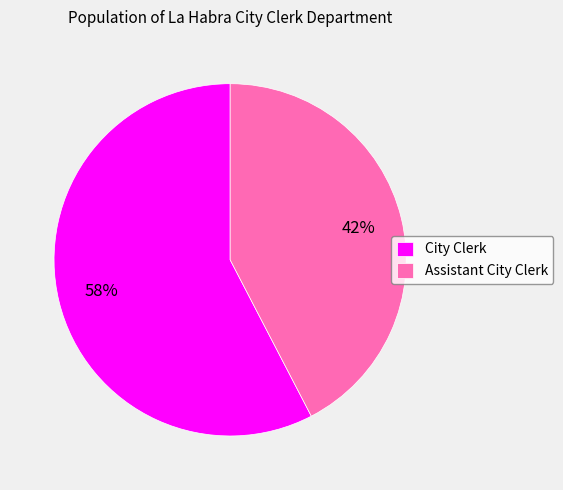

Which category accounts for the majority?

City Clerk